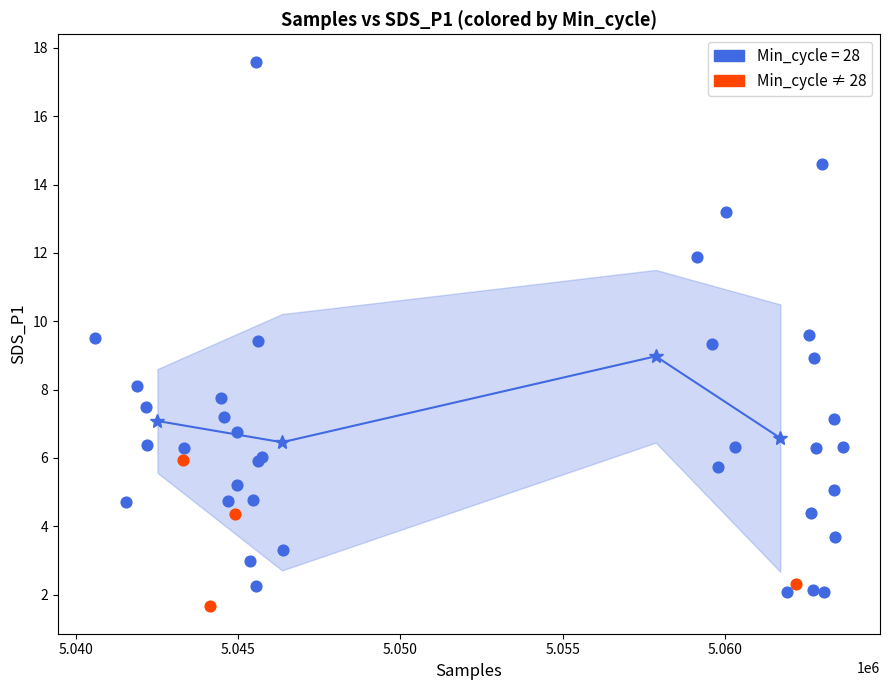

Which series reaches the maximum Y coordinate?

Min_cycle = 28